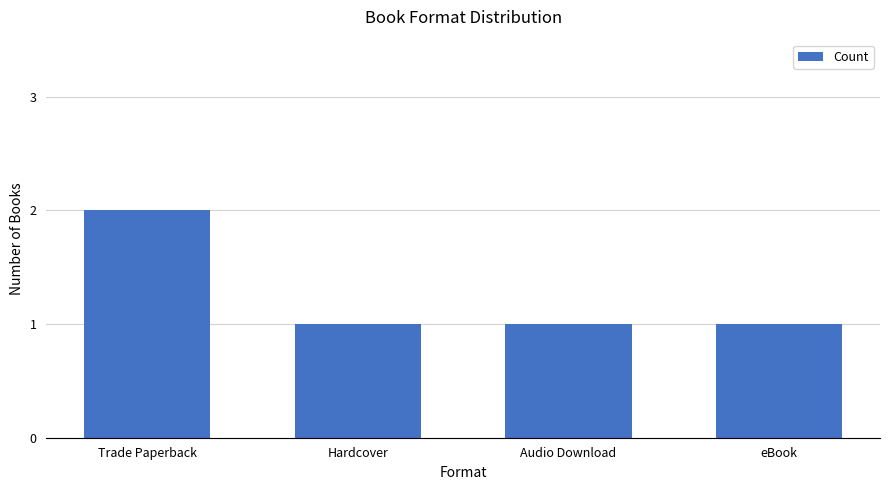

At which category does the chart reach its peak across all series?

Trade Paperback